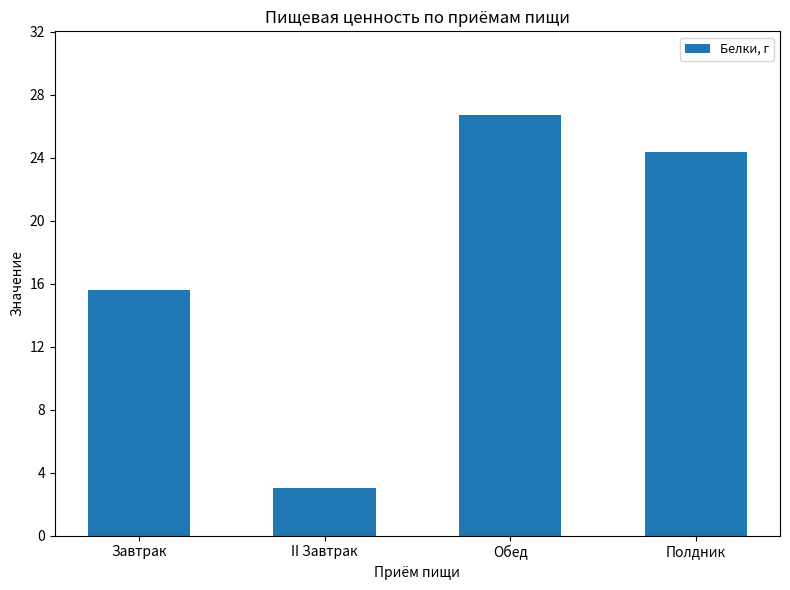

Between II Завтрак and Полдник, which is larger?

Полдник